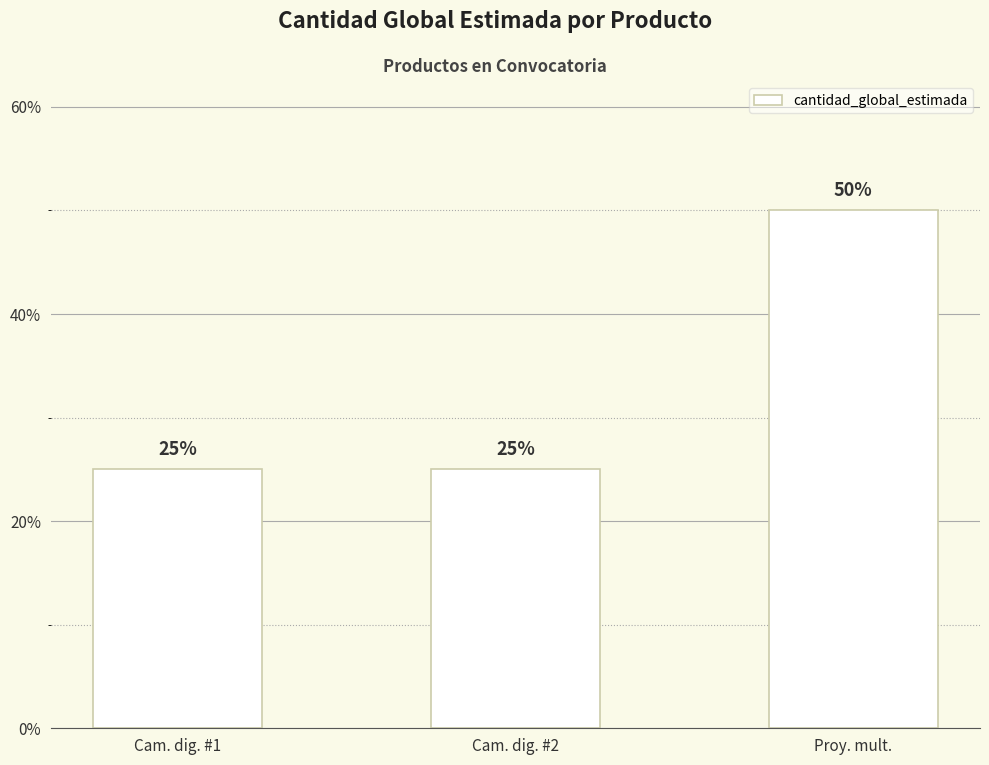

Reading left to right, transcribe all the data shown in this chart.

Cam. dig. #1=25	Cam. dig. #2=25	Proy. mult.=50